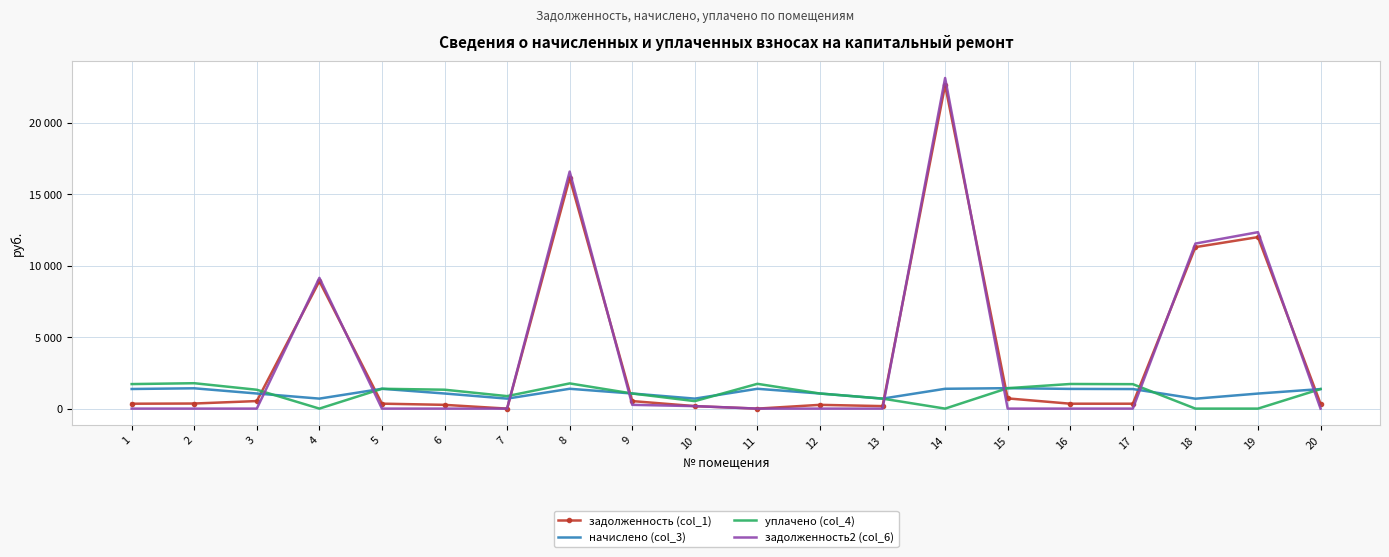

What are all the series names shown in the legend?

задолженность (col_1), начислено (col_3), уплачено (col_4), задолженность2 (col_6)